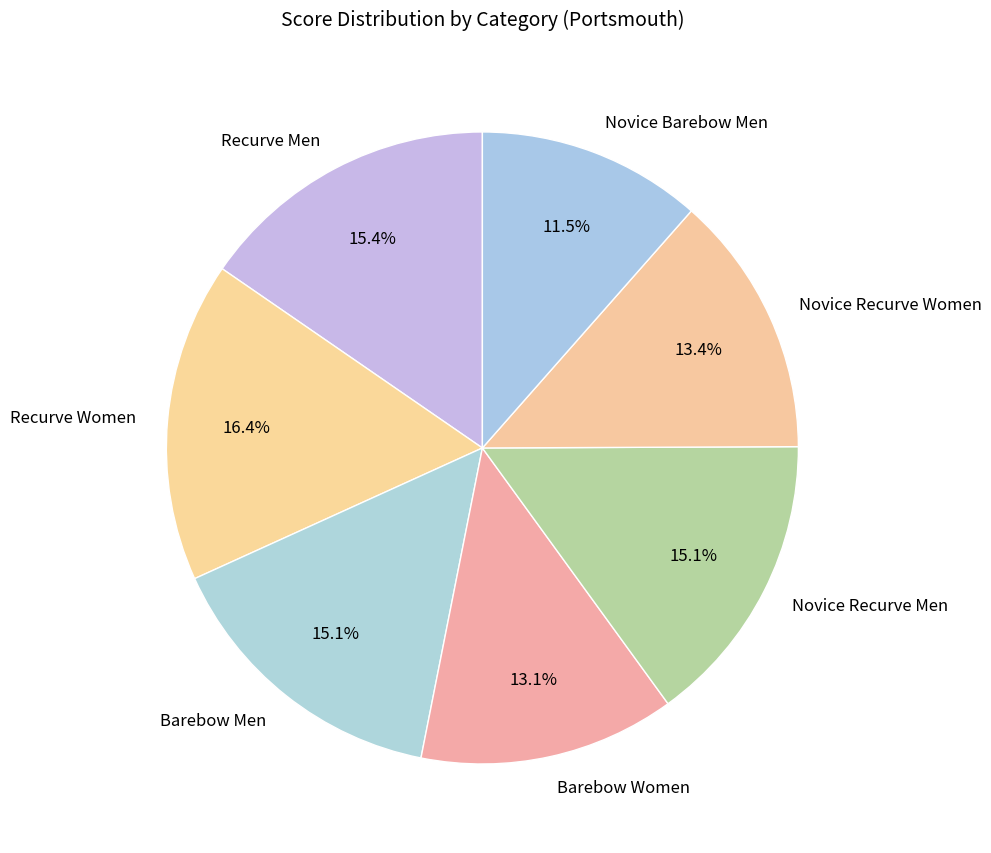

How much of the chart is everything except Novice Barebow Men?

88.5%